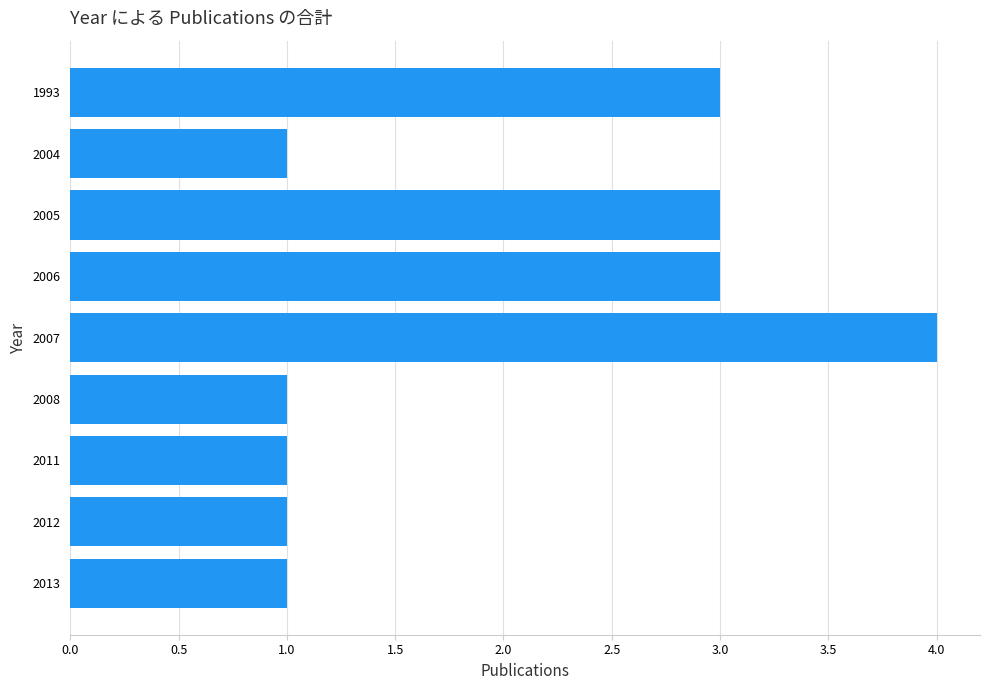

True or false: the data shows 1 at 2013.

True